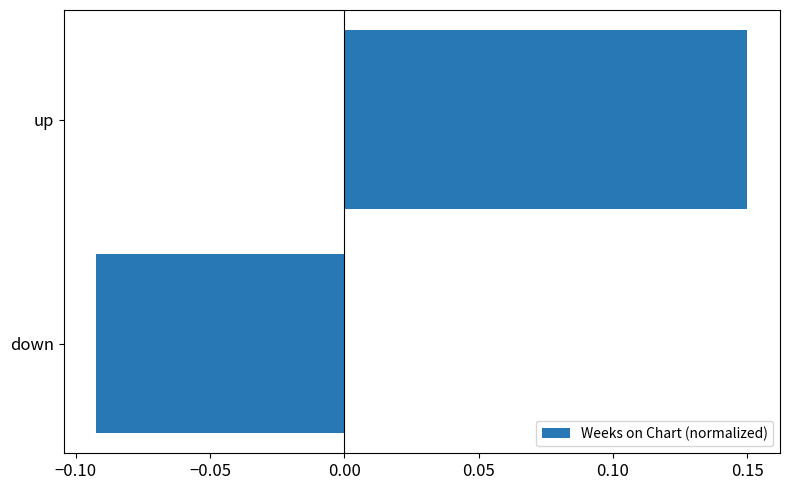

Rank the categories by value from lowest to highest.

down, up